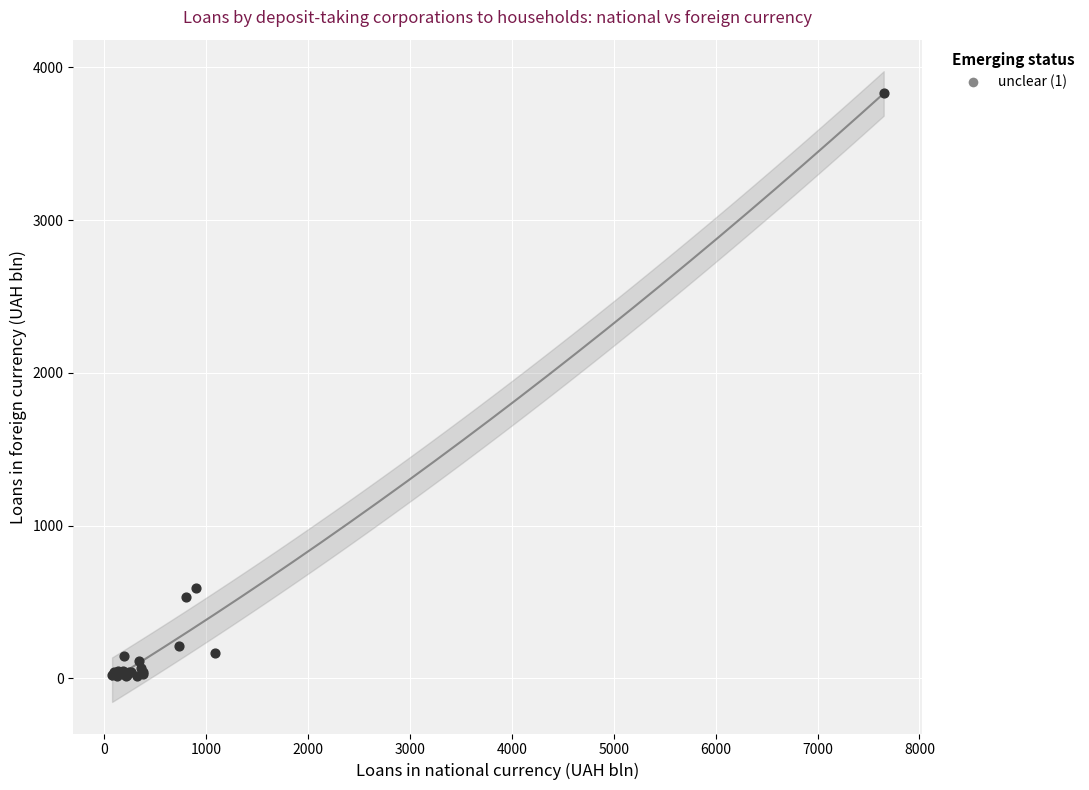

What Y value in the scatter plot is closest to 1921?

591.3